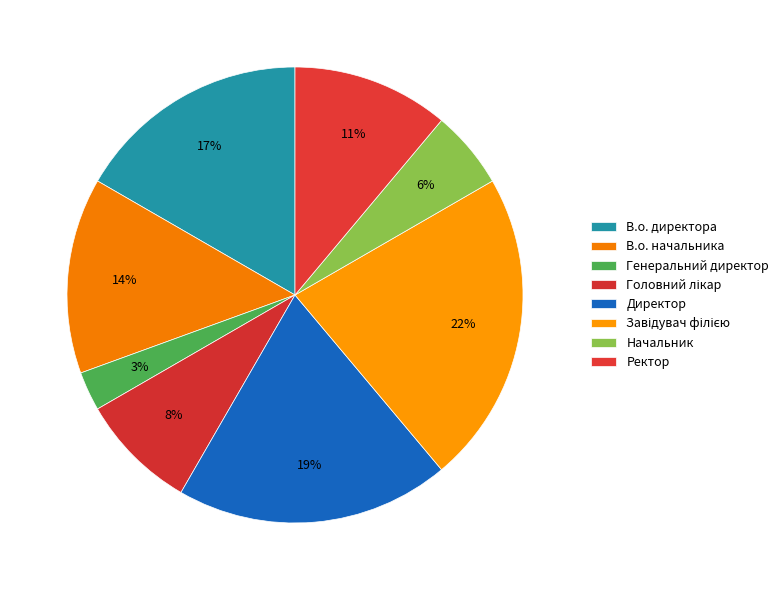

To the nearest percent, what is the combined percentage of Начальник and Ректор?

17%